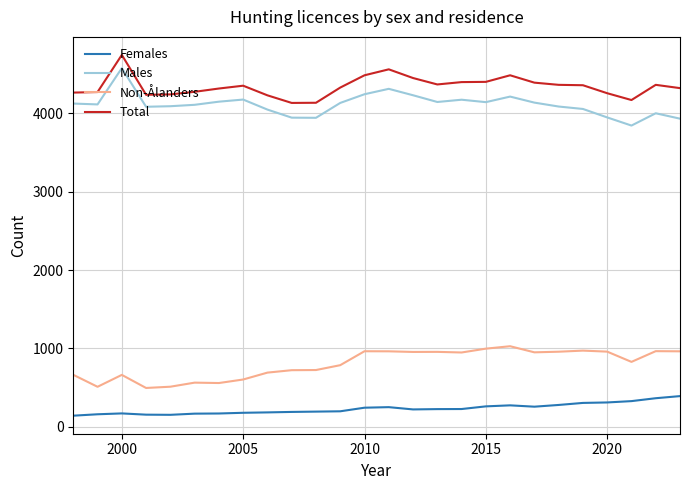

What is the maximum value shown in the chart?

4747